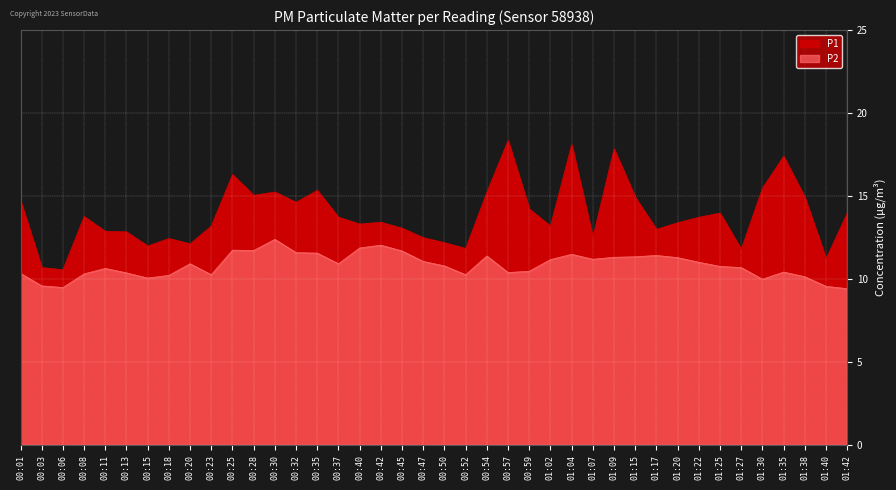

Which series changed the most between 00:01 and 00:08?

P1